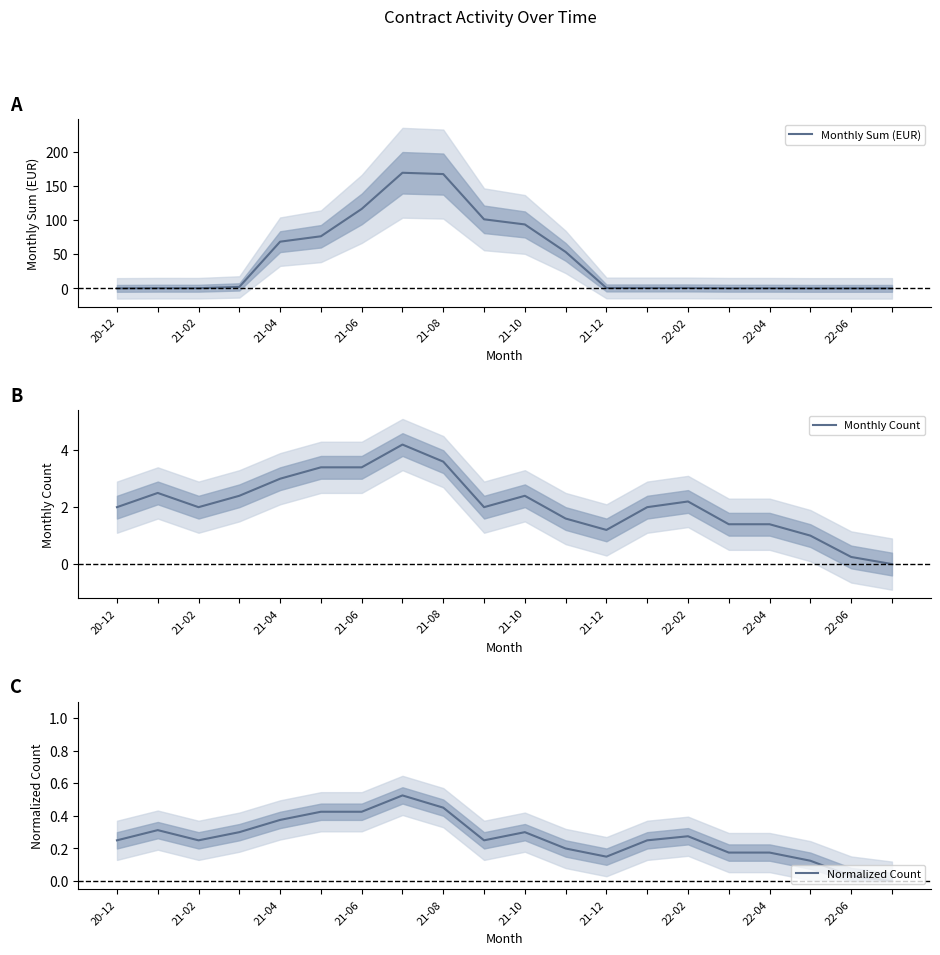

Which series has the largest total across all categories?

Monthly Sum (EUR)